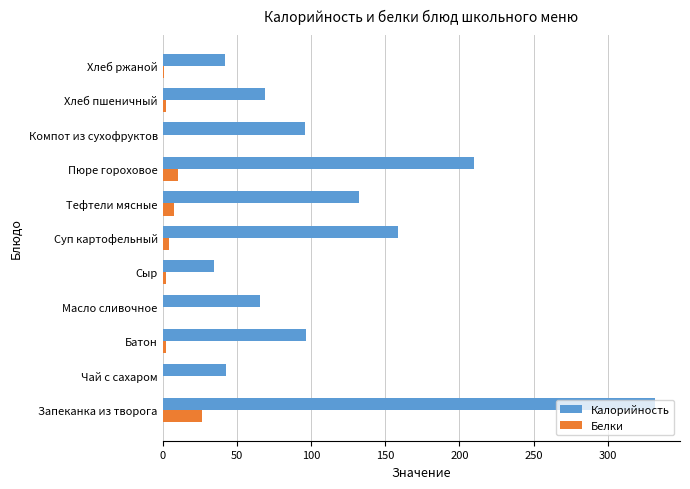

What is the maximum value shown in the chart?

332.0